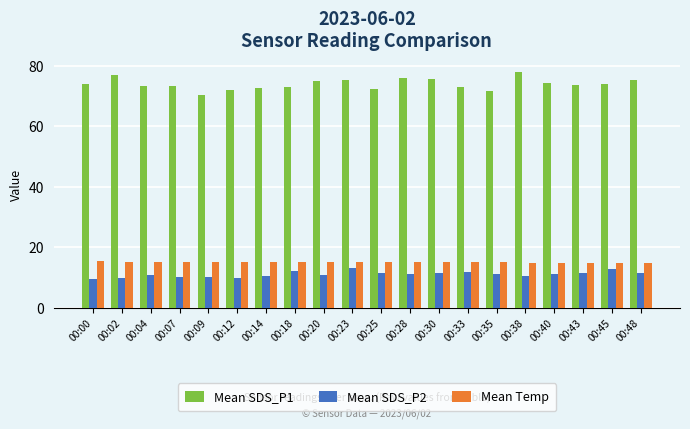

Rank the series at 00:04 from lowest to highest value.

Mean SDS_P2, Mean Temp, Mean SDS_P1